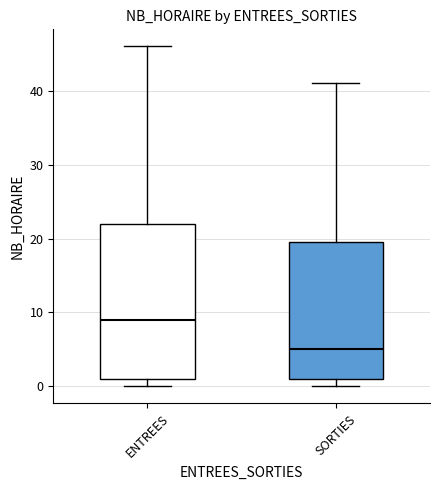

Where is the upper edge of the box for SORTIES on the y-axis? The values are not printed on the chart, so give them approximately, as read against the axis.

20